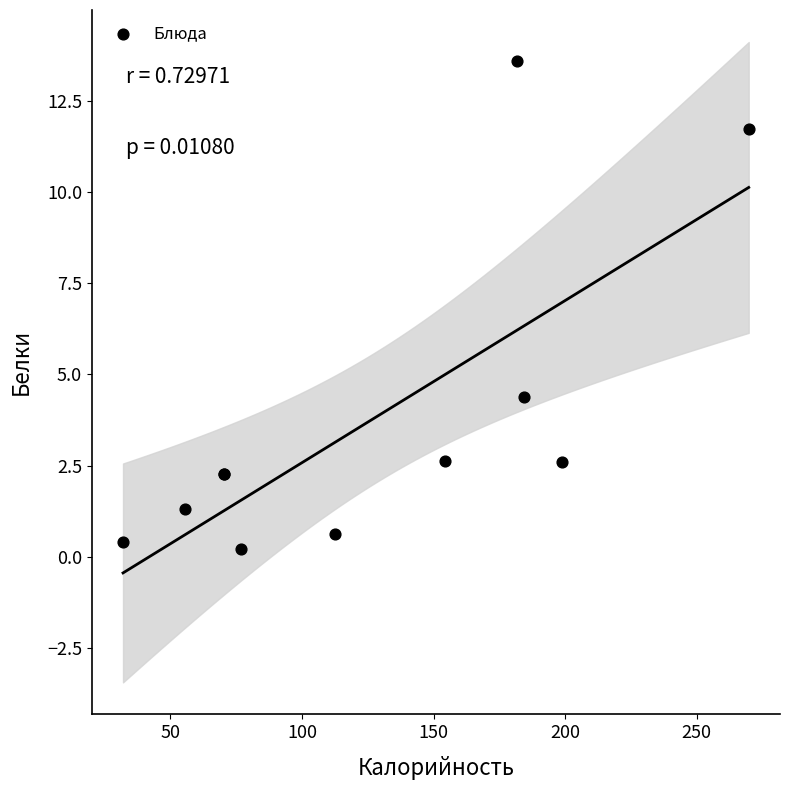

What Y value in the scatter plot is closest to 6?

4.4